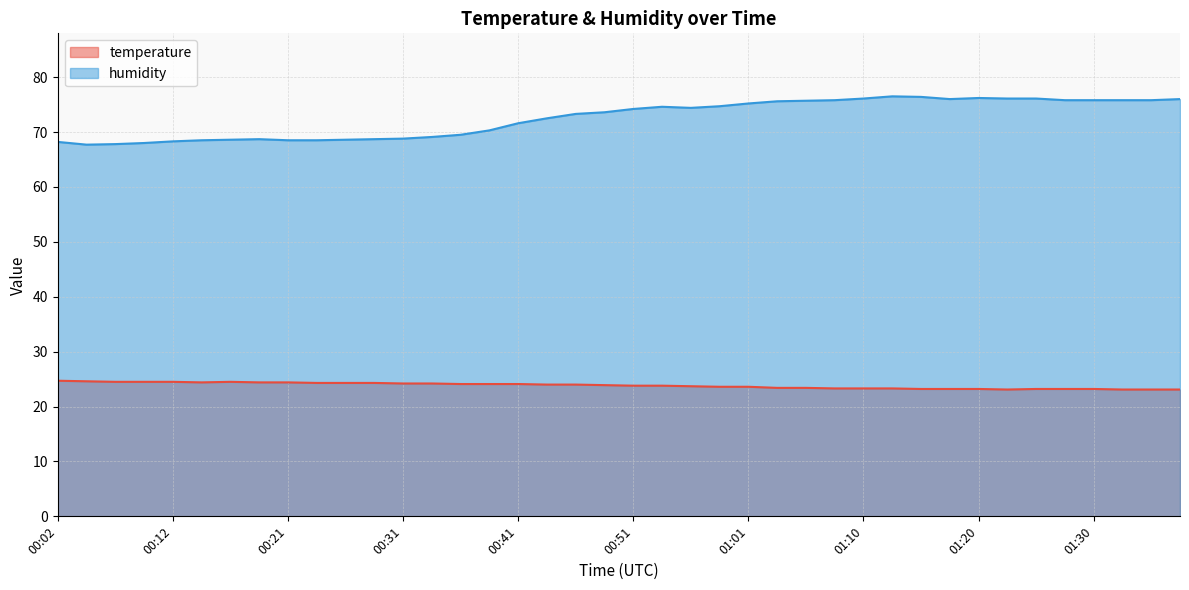

Does the chart have visible grid lines?

Yes